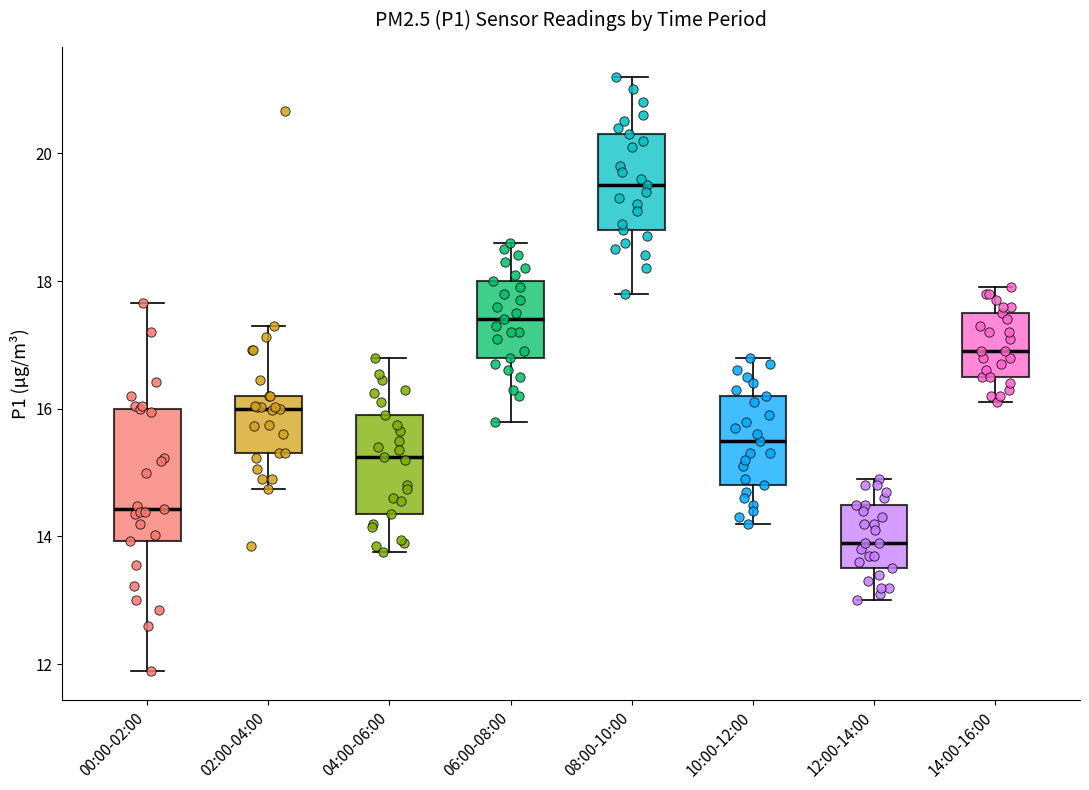

Reading left to right, read every box against the y-axis: the position of its median line, the range the box covers, and the ends of its whiskers. The values are not printed on the chart, so give them approximately, as read against the axis.

00:00-02:00: median 14.4, box 14.0 to 16.0, whiskers 12.0 to 17.6
02:00-04:00: median 16.0, box 15.4 to 16.2, whiskers 14.8 to 17.4
04:00-06:00: median 15.2, box 14.4 to 16.0, whiskers 13.8 to 16.8
06:00-08:00: median 17.4, box 16.8 to 18.0, whiskers 15.8 to 18.6
08:00-10:00: median 19.6, box 18.8 to 20.4, whiskers 17.8 to 21.2
10:00-12:00: median 15.6, box 14.8 to 16.2, whiskers 14.2 to 16.8
12:00-14:00: median 14.0, box 13.6 to 14.6, whiskers 13.0 to 15.0
14:00-16:00: median 17.0, box 16.6 to 17.6, whiskers 16.2 to 18.0